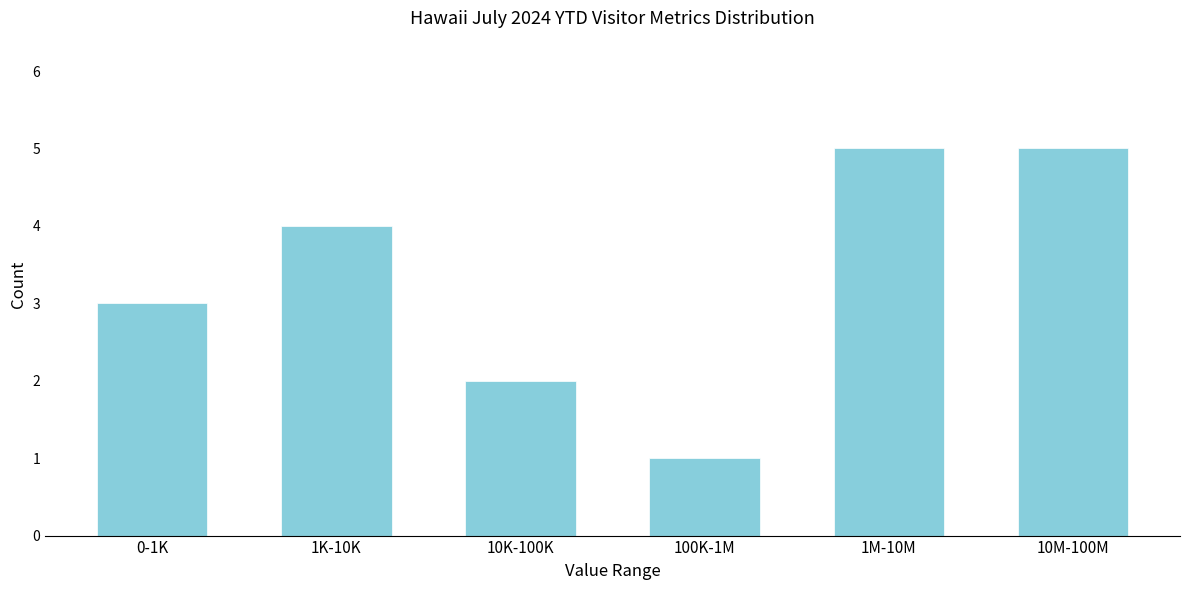

Reading left to right, extract all data points from this chart.

0-1K=3	1K-10K=4	10K-100K=2	100K-1M=1	1M-10M=5	10M-100M=5